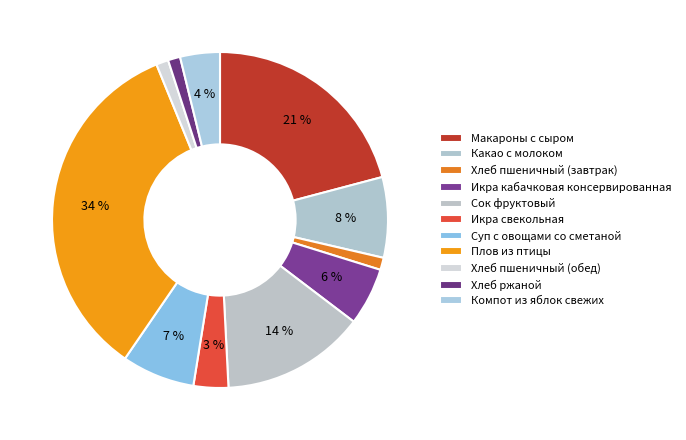

Does Суп с овощами со сметаной represent more than half of the total?

No